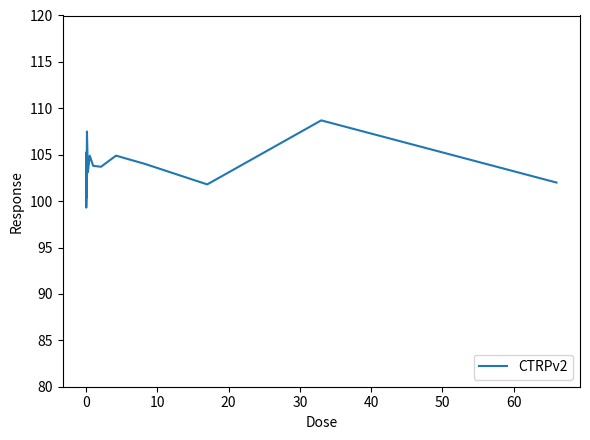

What is the difference between the maximum and minimum values?

9.4